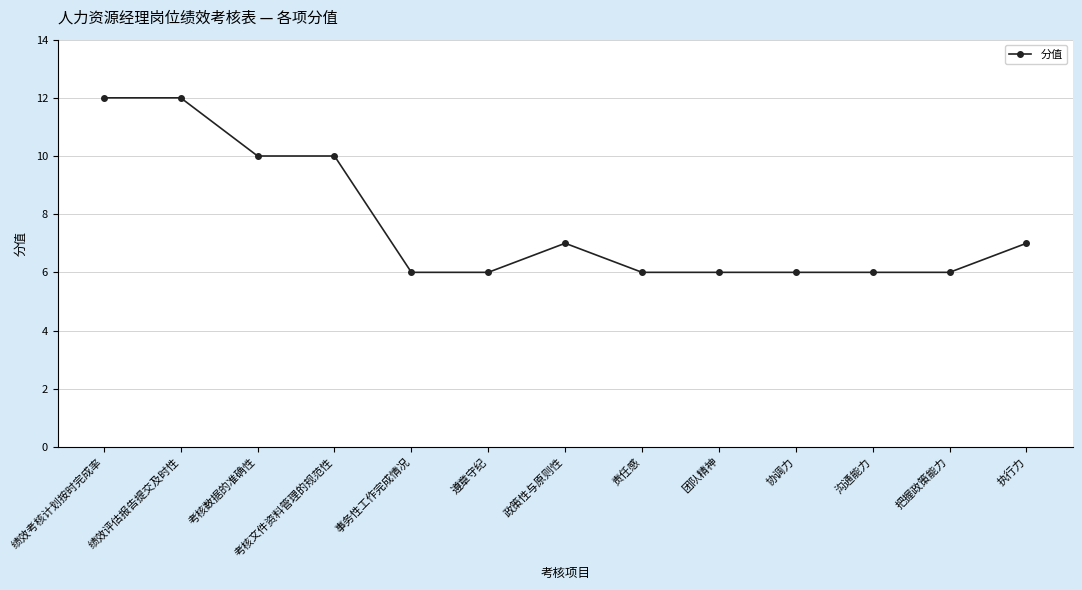

Between 考核文件资料管理的规范性 and 遵章守纪, which is larger?

考核文件资料管理的规范性